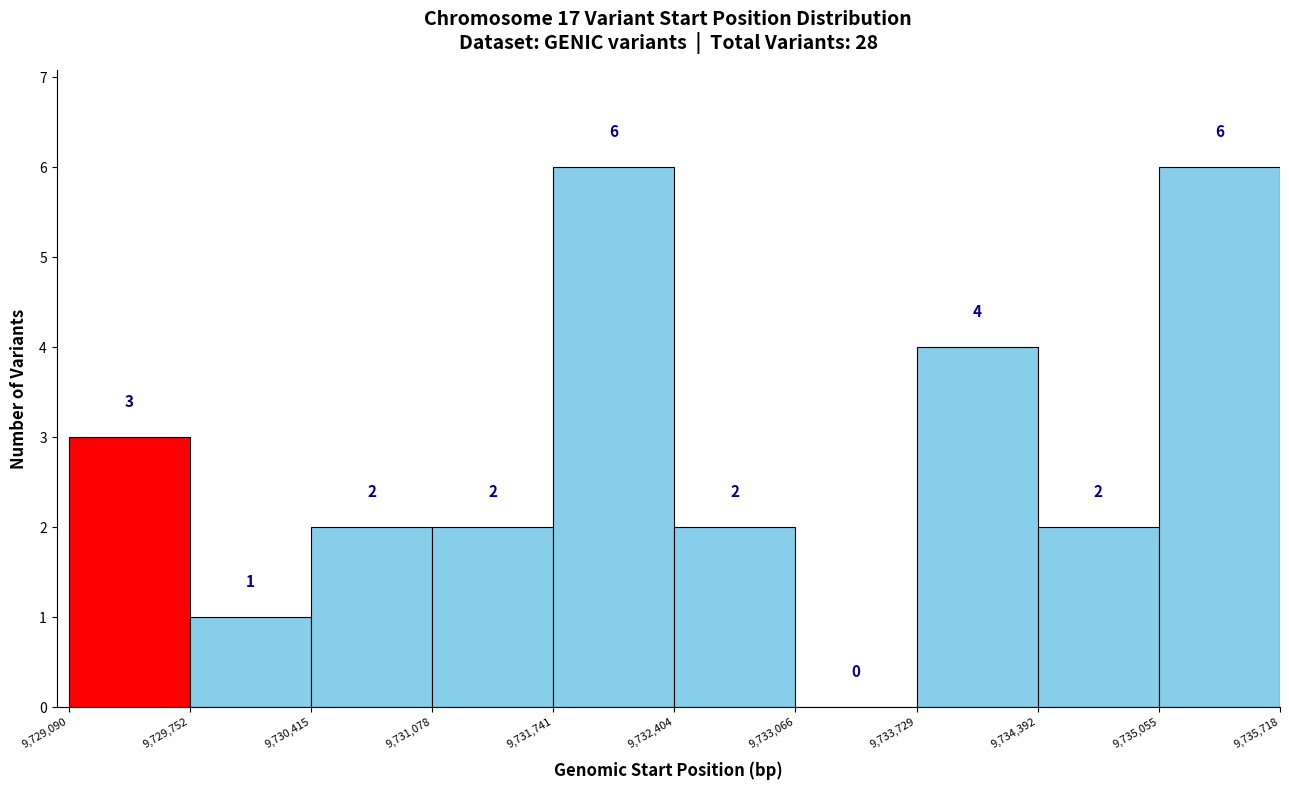

Reading left to right, list every bar in this chart as the range it spans on the x-axis followed by its height.

9,729,090 to 9,729,752: 3
9,729,752 to 9,730,415: 1
9,730,415 to 9,731,078: 2
9,731,078 to 9,731,741: 2
9,731,741 to 9,732,404: 6
9,732,404 to 9,733,066: 2
9,733,066 to 9,733,729: 0
9,733,729 to 9,734,392: 4
9,734,392 to 9,735,055: 2
9,735,055 to 9,735,718: 6